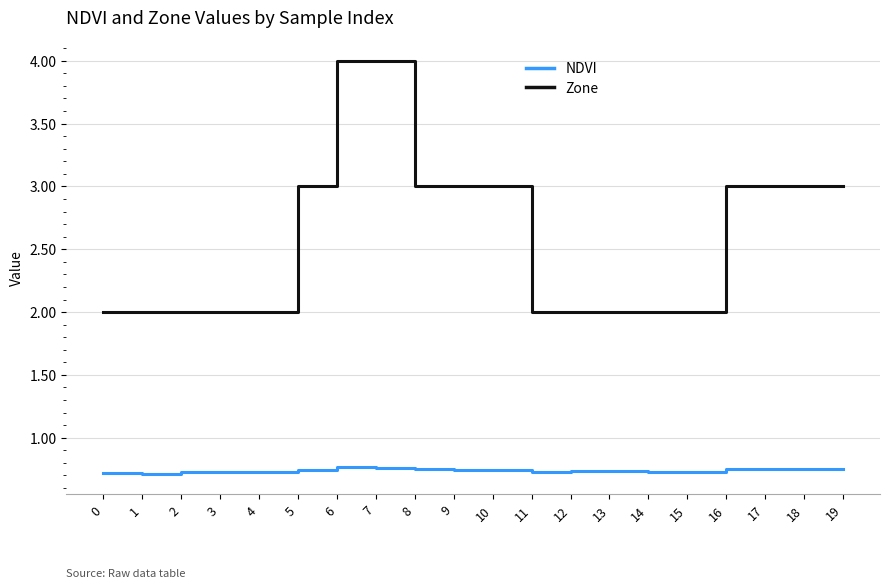

At 11, list the series in order from smallest to largest.

NDVI, Zone